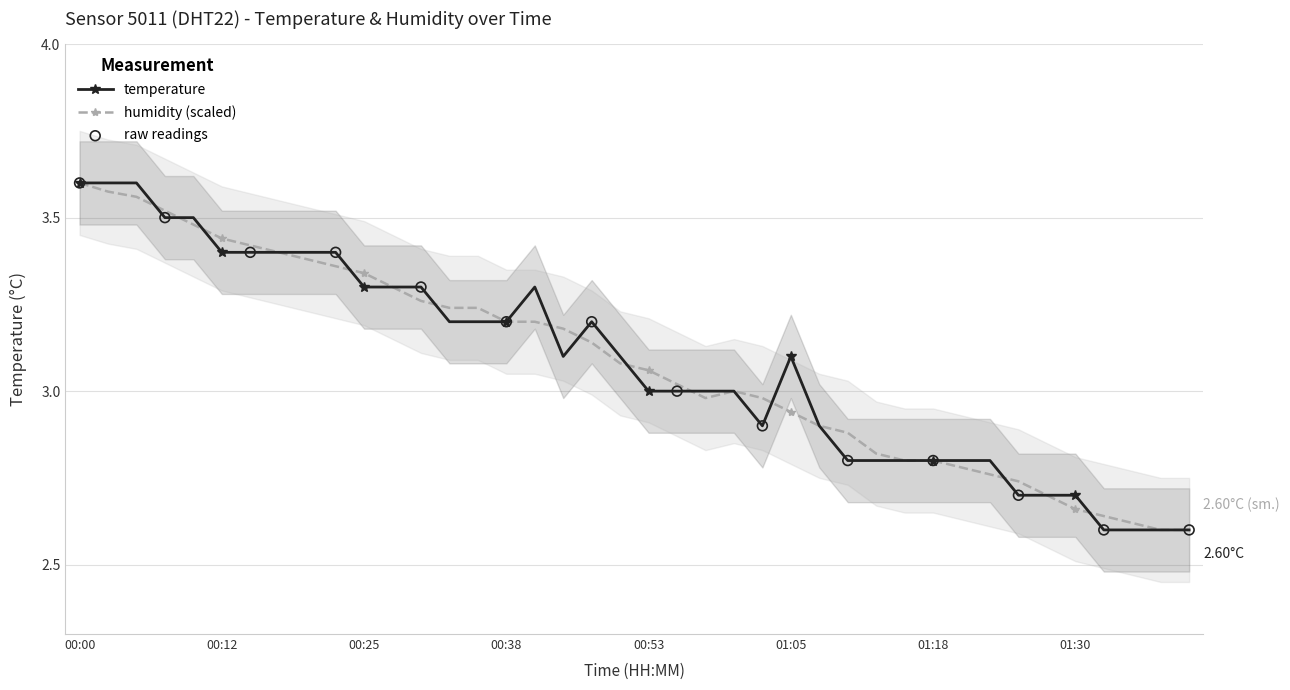

What is the change in value from 01:00 to 01:13?

-0.2